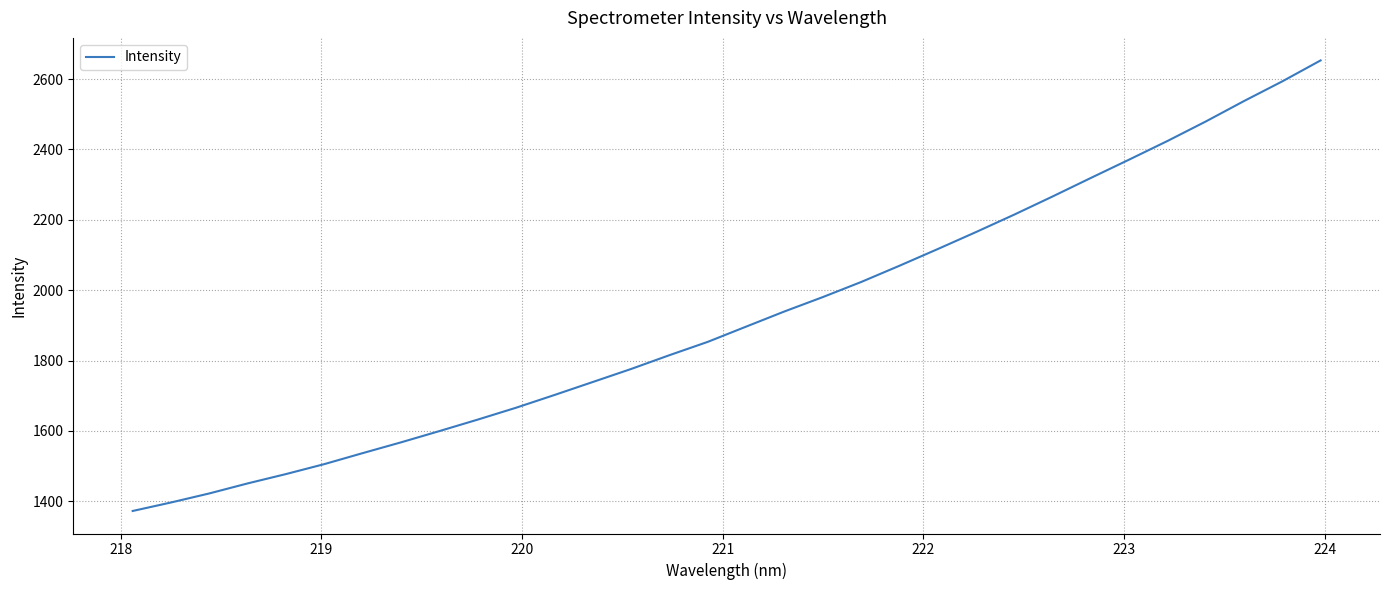

What is the smallest value displayed?

1372.4